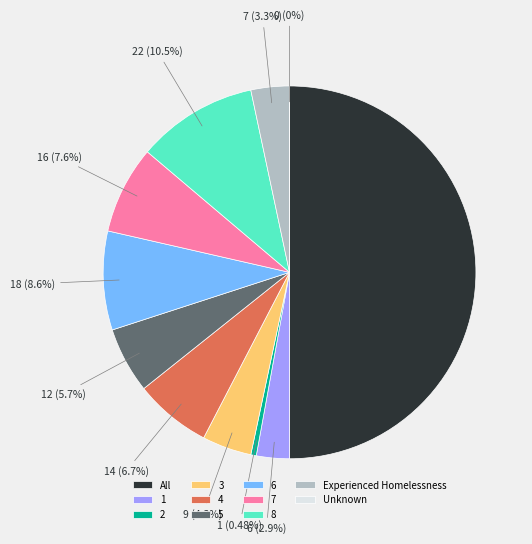

Is the sum of 4 and All greater than half?

Yes